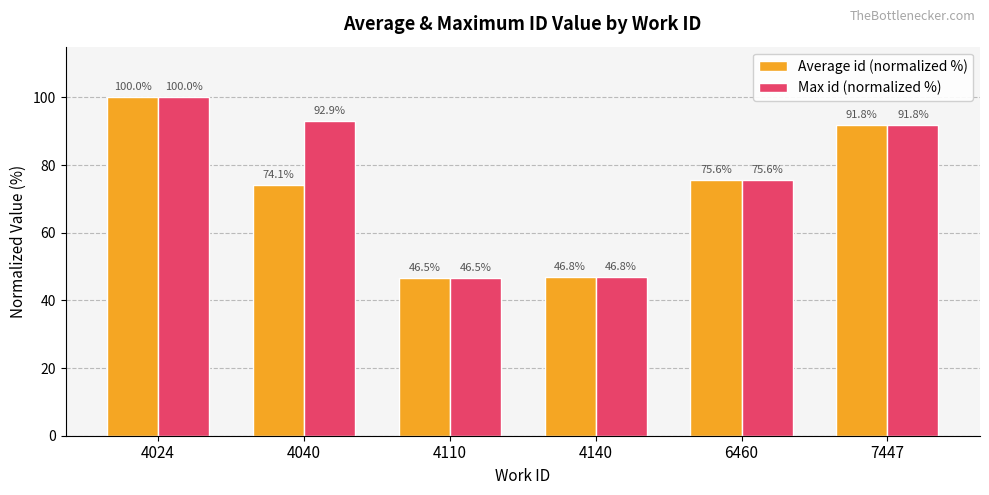

What is the approximate value of Max id (normalized %) at 7447?

91.8